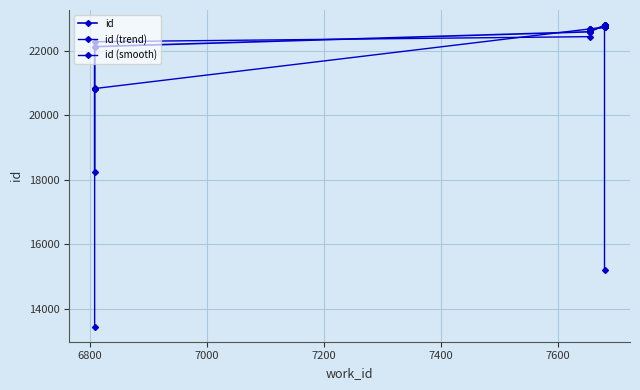

Does the chart have visible grid lines?

Yes